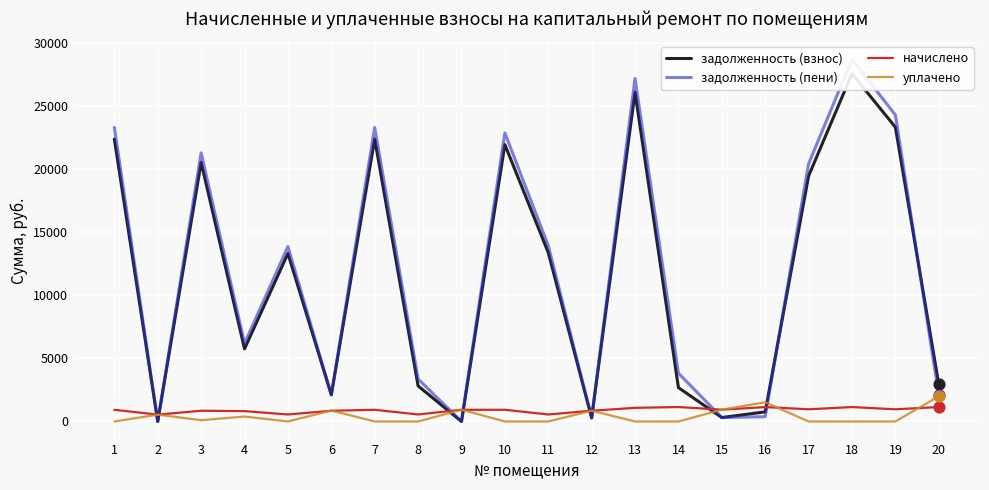

Which series contains the lowest Y value?

задолженность (взнос)